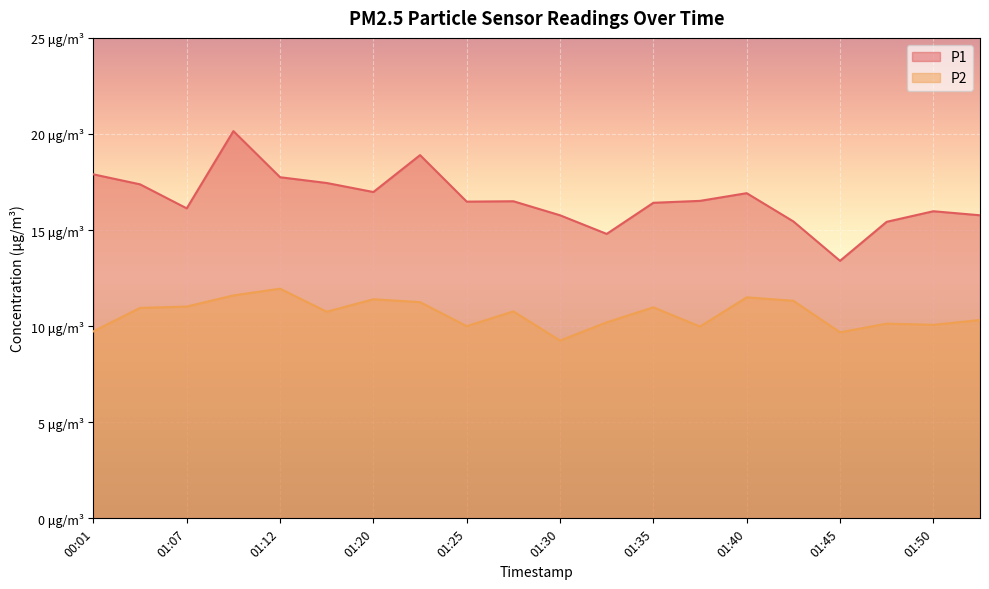

What is the label of the 11th point from the left?

01:30